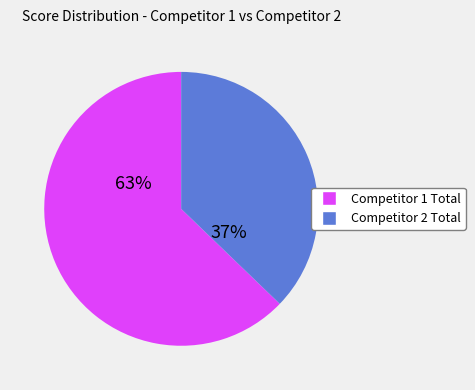

Rank the categories by value from highest to lowest.

Competitor 1 Total, Competitor 2 Total